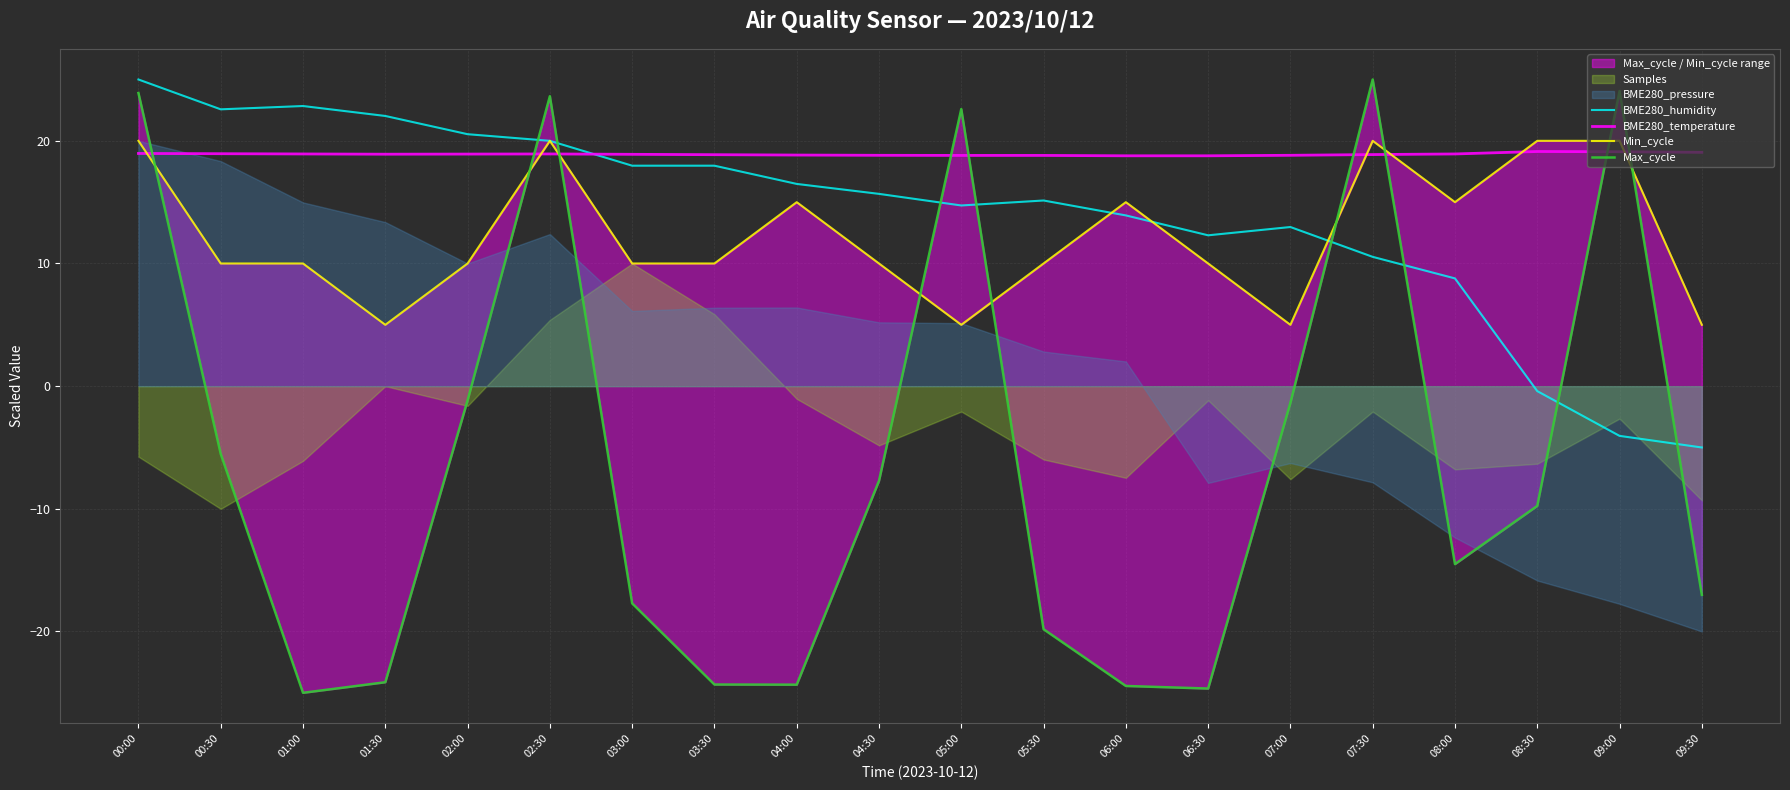

The value of Max_cycle at 00:30 is -5.5. True or false?

True